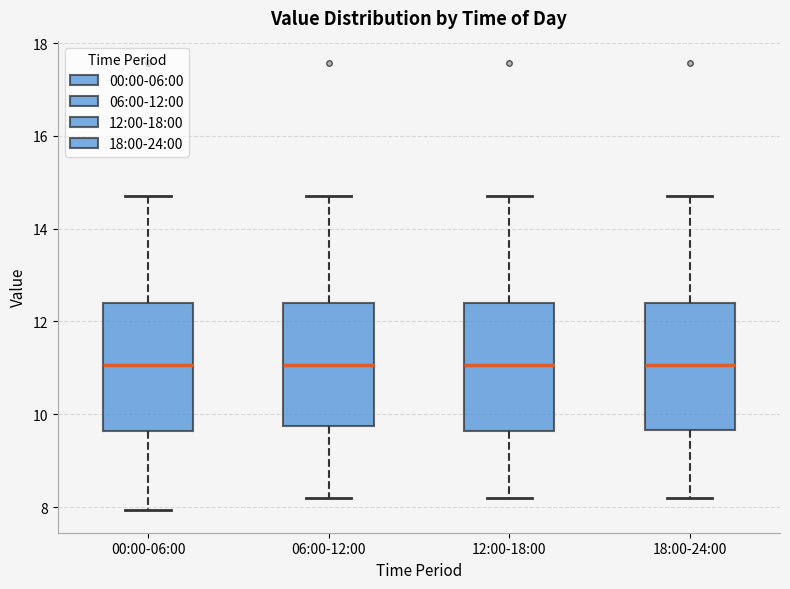

Reading left to right, read every box against the y-axis: the position of its median line, the range the box covers, and the ends of its whiskers. The values are not printed on the chart, so give them approximately, as read against the axis.

00:00-06:00: median 11.0, box 9.6 to 12.4, whiskers 8.0 to 14.8
06:00-12:00: median 11.0, box 9.8 to 12.4, whiskers 8.2 to 14.8
12:00-18:00: median 11.0, box 9.6 to 12.4, whiskers 8.2 to 14.8
18:00-24:00: median 11.0, box 9.6 to 12.4, whiskers 8.2 to 14.8